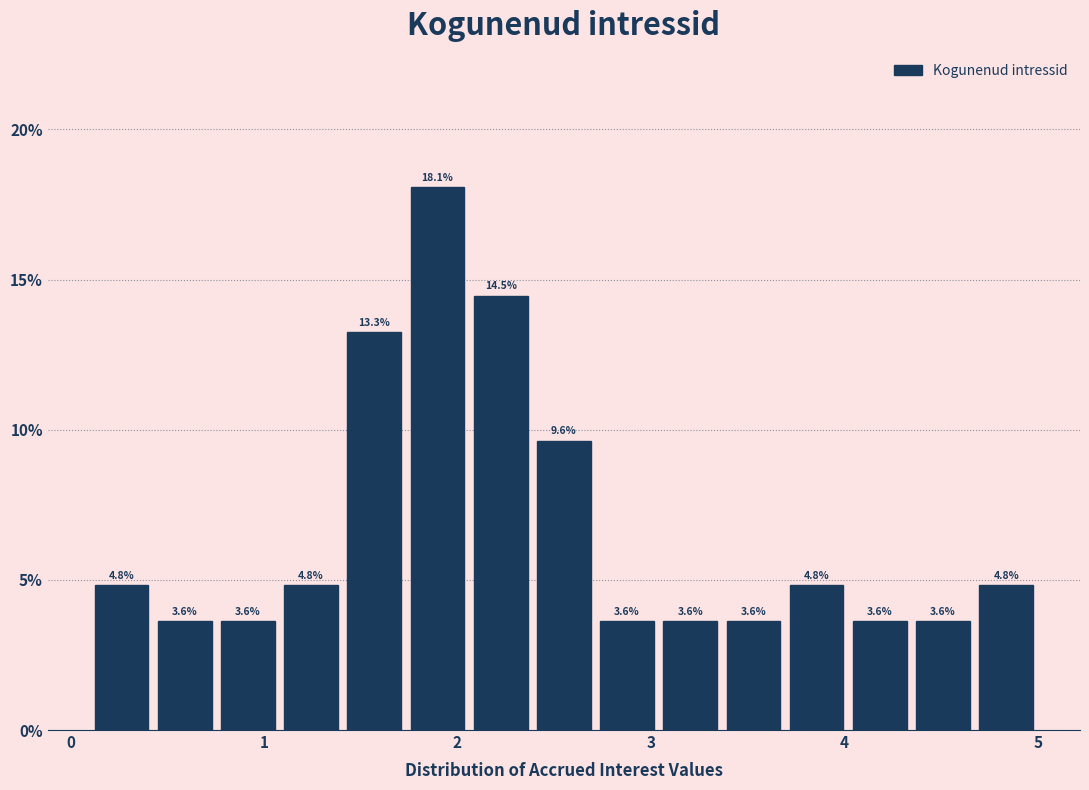

Read against the x-axis, roughly where is the centre of the tallest bar?

1.9